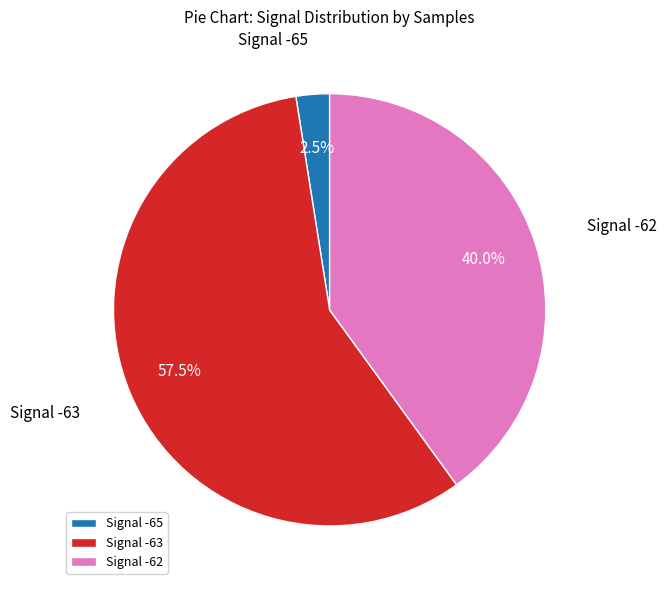

Approximately how many times larger is the value at Signal -62 compared to Signal -65?

16.0